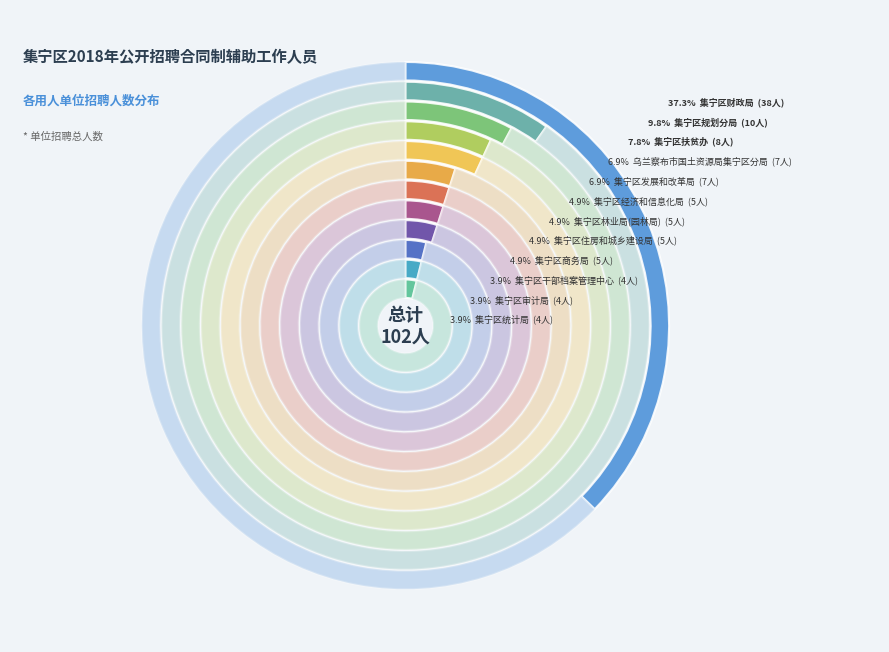

Is there a majority slice in this chart?

No